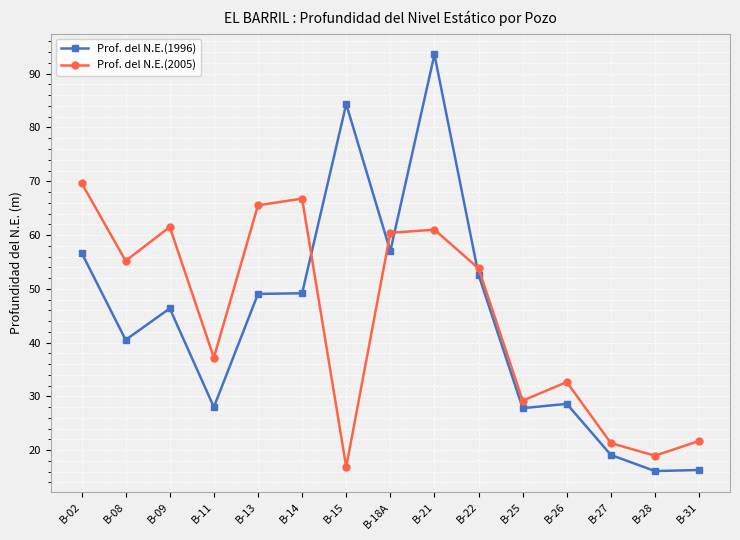

What is the minimum value shown in the chart?

16.1